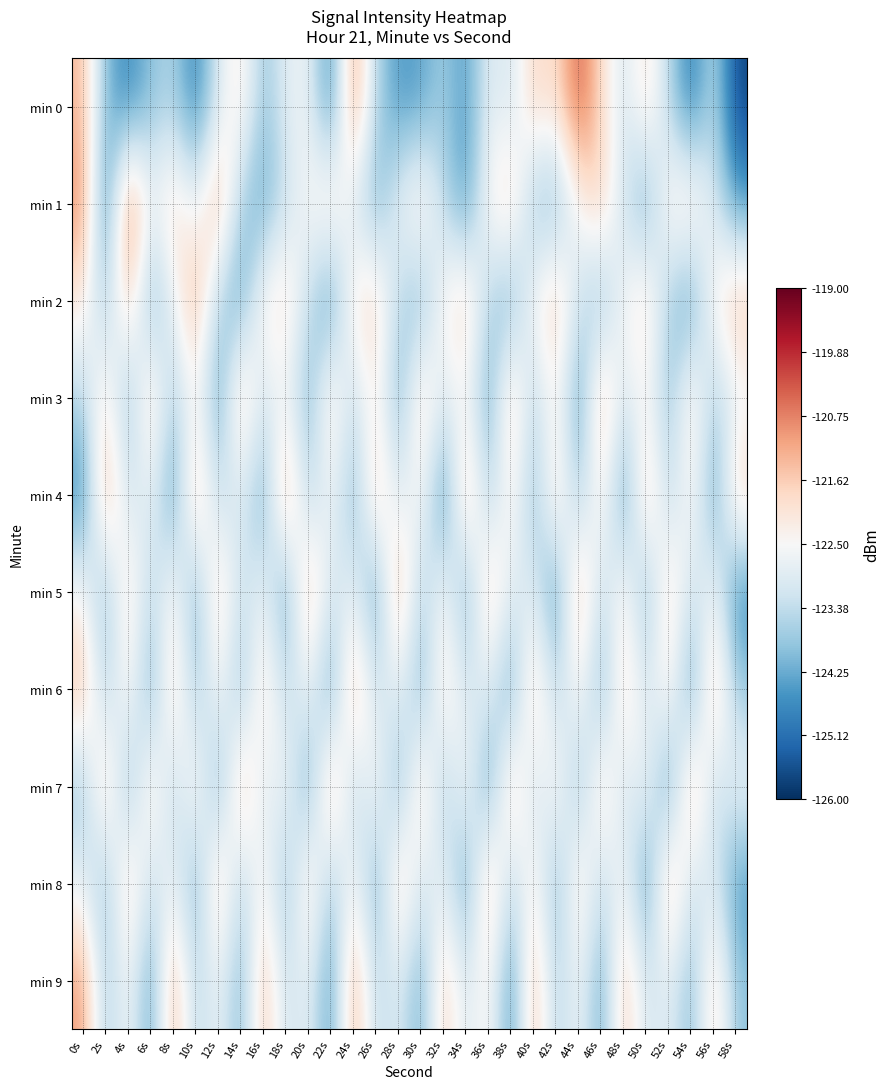

Reading right to left, list all the values displayed in this chart.

min 0: 58s=-125.7	56s=-123.3	54s=-125.0	52s=-123.5	50s=-121.9	48s=-123.1	46s=-121.9	44s=-120.2	42s=-122.0	40s=-121.7	38s=-123.2	36s=-122.8	34s=-124.5	32s=-123.7	30s=-124.4	28s=-124.5	26s=-123.6	24s=-120.8	22s=-124.9	20s=-122.7	18s=-122.9	16s=-123.9	14s=-122.0	12s=-123.0	10s=-124.9	8s=-123.6	6s=-123.9	4s=-124.8	2s=-124.0	0s=-121.4
min 1: 58s=-124.5	56s=-123.0	54s=-121.8	52s=-122.2	50s=-124.3	48s=-123.2	46s=-121.6	44s=-122.5	42s=-124.1	40s=-123.9	38s=-121.7	36s=-122.3	34s=-124.6	32s=-123.4	30s=-122.0	28s=-122.8	26s=-124.2	24s=-123.1	22s=-121.8	20s=-122.5	18s=-123.3	16s=-124.3	14s=-123.7	12s=-121.1	10s=-122.8	8s=-121.8	6s=-122.7	4s=-120.4	2s=-125.0	0s=-120.8
min 2: 58s=-121.5	56s=-122.2	54s=-124.5	52s=-123.7	50s=-121.8	48s=-122.5	46s=-124.0	44s=-123.2	42s=-121.5	40s=-122.4	38s=-124.2	36s=-123.5	34s=-121.7	32s=-122.3	30s=-124.2	28s=-123.5	26s=-121.8	24s=-122.0	22s=-124.7	20s=-123.3	18s=-121.9	16s=-122.2	14s=-124.4	12s=-123.6	10s=-121.2	8s=-122.7	6s=-124.3	4s=-121.5	2s=-123.8	0s=-122.1
min 3: 58s=-122.8	56s=-123.7	54s=-121.9	52s=-124.0	50s=-122.4	48s=-123.1	46s=-121.3	44s=-124.6	42s=-122.2	40s=-123.6	38s=-121.5	36s=-124.4	34s=-122.5	32s=-123.0	30s=-121.7	28s=-124.3	26s=-122.1	24s=-123.4	22s=-121.8	20s=-124.2	18s=-122.6	16s=-123.2	14s=-121.4	12s=-124.5	10s=-122.3	8s=-123.8	6s=-121.6	4s=-124.1	2s=-122.0	0s=-123.5
min 4: 58s=-121.6	56s=-124.5	54s=-122.2	52s=-123.6	50s=-121.4	48s=-124.7	46s=-122.0	44s=-123.9	42s=-121.7	40s=-124.1	38s=-122.1	36s=-123.8	34s=-121.2	32s=-124.9	30s=-122.3	28s=-123.1	26s=-121.5	24s=-124.2	22s=-122.5	20s=-123.7	18s=-121.0	16s=-124.4	14s=-122.9	12s=-123.5	10s=-121.3	8s=-124.6	6s=-122.7	4s=-123.3	2s=-121.1	0s=-124.8
min 5: 58s=-124.8	56s=-122.5	54s=-123.3	52s=-121.7	50s=-124.2	48s=-122.1	46s=-123.5	44s=-121.2	42s=-124.7	40s=-122.9	38s=-123.0	36s=-121.5	34s=-124.4	32s=-122.3	30s=-123.8	28s=-121.1	26s=-124.6	24s=-122.7	22s=-123.2	20s=-121.3	18s=-124.5	16s=-122.6	14s=-123.4	12s=-121.6	10s=-124.3	8s=-122.2	6s=-123.6	4s=-121.8	2s=-124.1	0s=-122.4
min 6: 58s=-123.8	56s=-121.3	54s=-124.7	52s=-122.0	50s=-123.2	48s=-121.7	46s=-124.3	44s=-122.2	42s=-123.6	40s=-121.5	38s=-124.5	36s=-122.8	34s=-123.1	32s=-121.9	30s=-124.2	28s=-122.7	26s=-123.3	24s=-121.2	22s=-124.6	20s=-122.5	18s=-123.5	16s=-121.8	14s=-124.1	12s=-122.3	10s=-123.9	8s=-121.6	6s=-124.4	4s=-122.1	2s=-123.7	0s=-121.4
min 7: 58s=-122.6	56s=-123.5	54s=-121.2	52s=-124.7	50s=-122.5	48s=-123.3	46s=-121.7	44s=-124.1	42s=-122.1	40s=-123.4	38s=-121.4	36s=-124.6	34s=-122.3	32s=-123.8	30s=-121.6	28s=-124.3	26s=-122.2	24s=-123.7	22s=-121.1	20s=-124.5	18s=-122.4	16s=-123.1	14s=-121.3	12s=-124.4	10s=-122.0	8s=-123.6	6s=-121.8	4s=-124.2	2s=-121.5	0s=-123.9
min 8: 58s=-124.6	56s=-122.9	54s=-123.3	52s=-121.2	50s=-124.7	48s=-122.4	46s=-123.5	44s=-121.8	42s=-124.2	40s=-122.1	38s=-123.6	36s=-121.3	34s=-124.5	32s=-122.7	30s=-123.2	28s=-121.5	26s=-124.4	24s=-122.3	22s=-123.9	20s=-121.7	18s=-124.1	16s=-122.2	14s=-123.7	12s=-121.4	10s=-124.3	8s=-122.6	6s=-123.4	4s=-121.6	2s=-124.0	0s=-122.8
min 9: 58s=-123.9	56s=-121.7	54s=-124.1	52s=-122.8	50s=-123.2	48s=-121.5	46s=-124.4	44s=-122.5	42s=-123.7	40s=-121.3	38s=-124.7	36s=-122.2	34s=-123.1	32s=-121.6	30s=-124.3	28s=-122.9	26s=-123.5	24s=-121.1	22s=-124.6	20s=-122.7	18s=-123.3	16s=-121.4	14s=-124.2	12s=-122.6	10s=-123.6	8s=-121.2	6s=-124.5	4s=-122.4	2s=-123.8	0s=-121.0